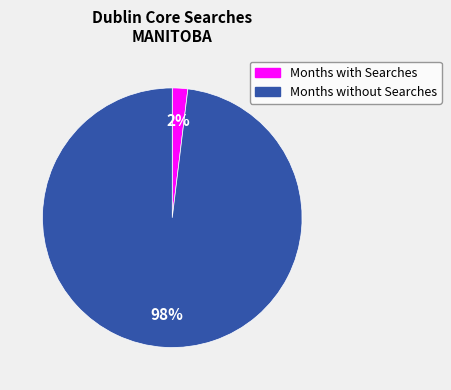

Does any single category account for the majority?

Yes